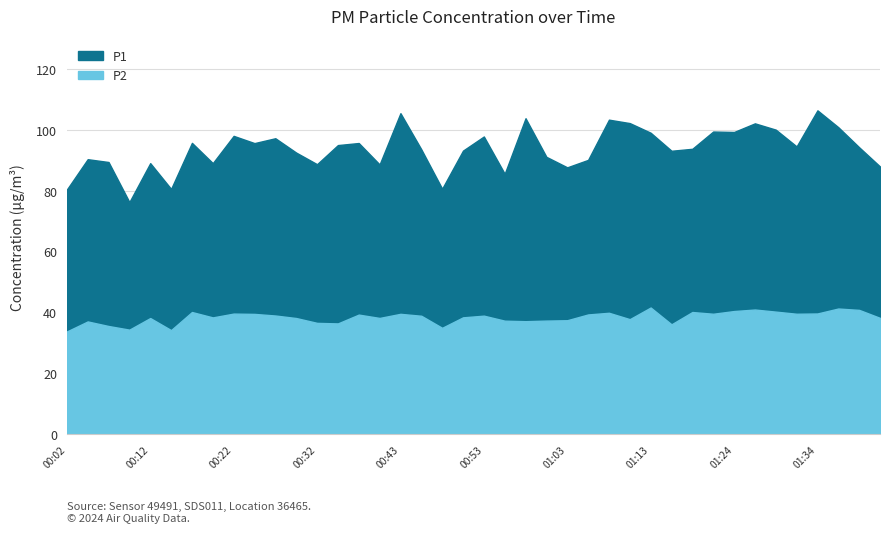

Which category has the highest value across all series?

01:34